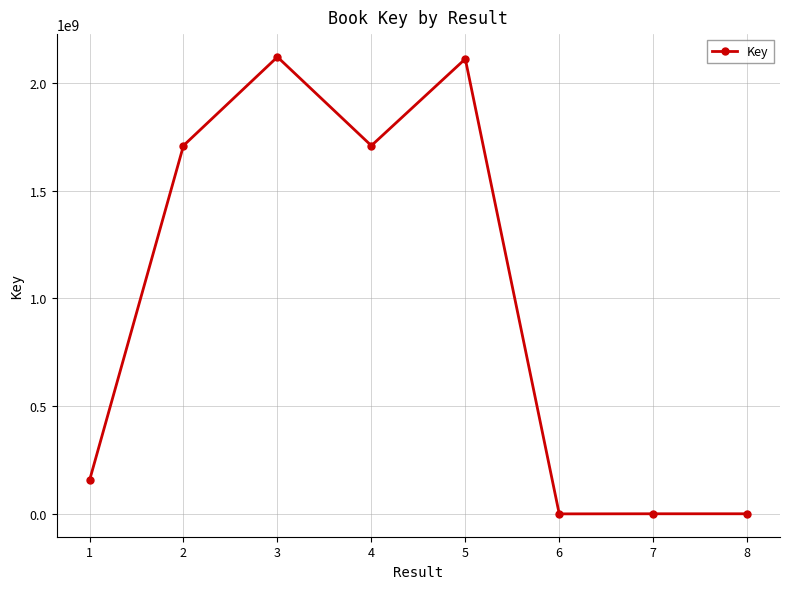

How many lines are shown in the chart?

1